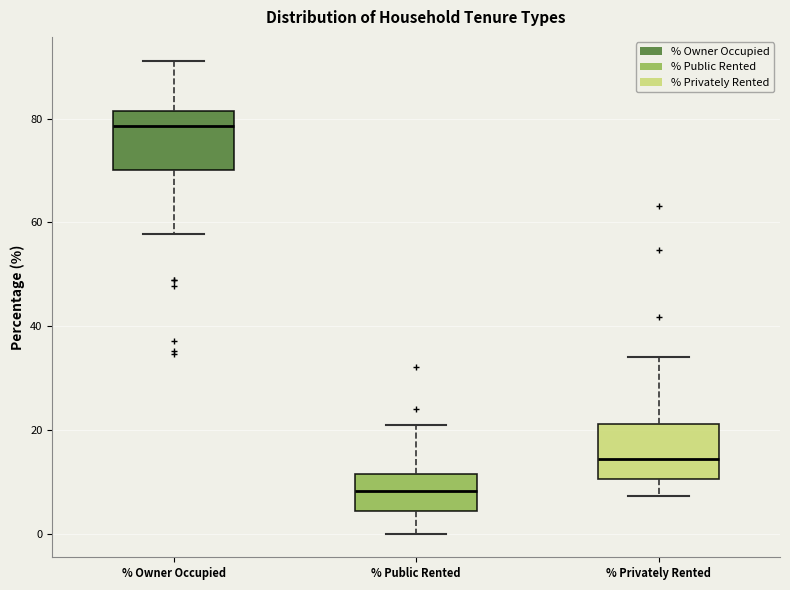

Reading left to right, transcribe this box plot: for each box, give where its median line is, the range the box spans, and where its two whiskers end, as read against the y-axis. The values are not printed on the chart, so give them approximately, as read against the axis.

% Owner Occupied: median 78, box 70 to 82, whiskers 58 to 92
% Public Rented: median 8, box 4 to 12, whiskers 0 to 20
% Privately Rented: median 14, box 10 to 22, whiskers 8 to 34